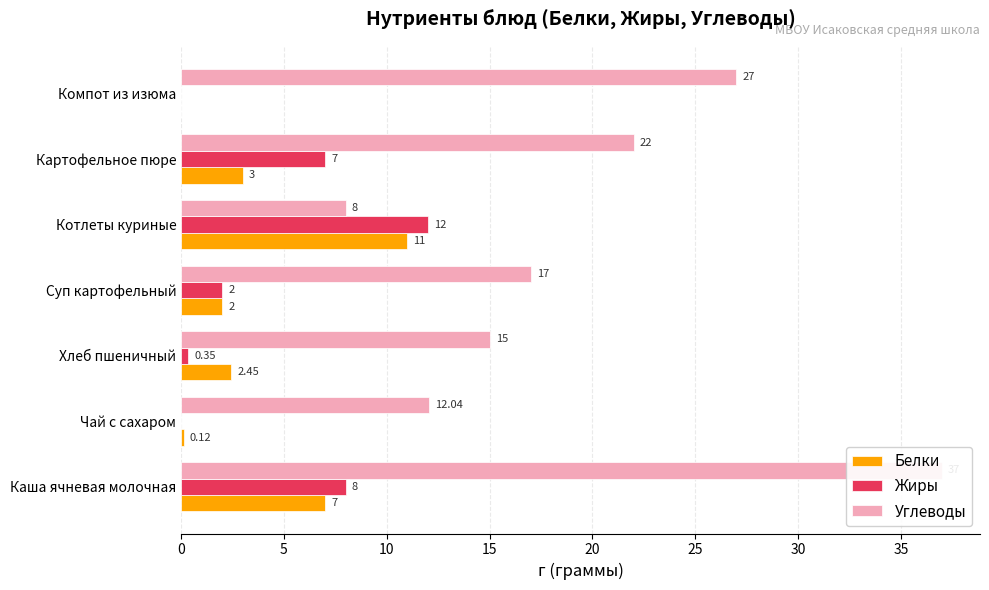

How many groups of bars are there?

7